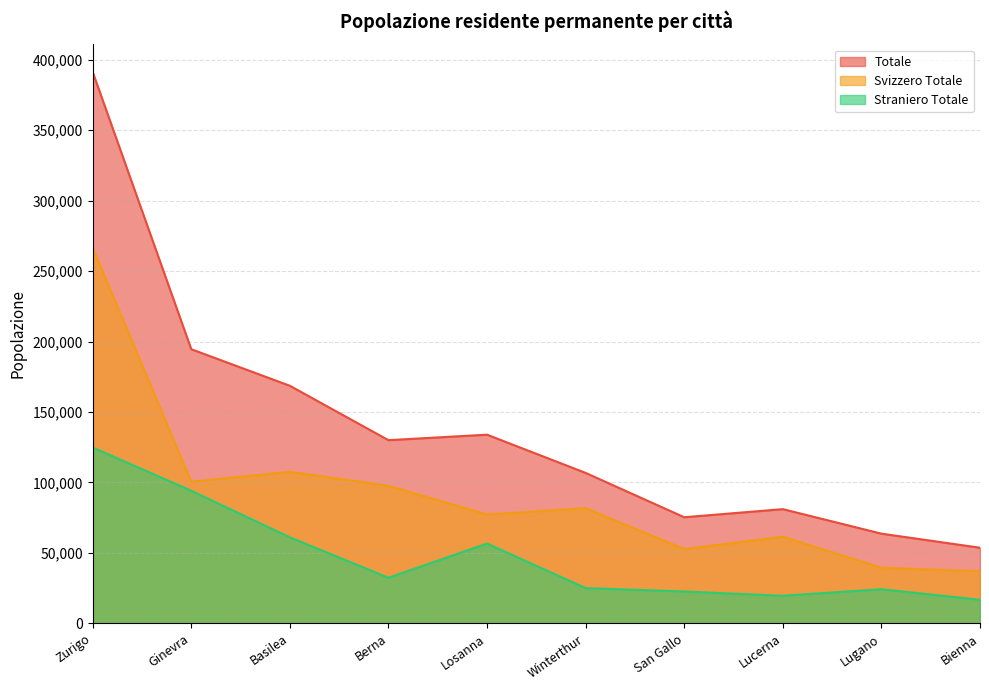

Does the chart display data point markers on the line(s)?

No